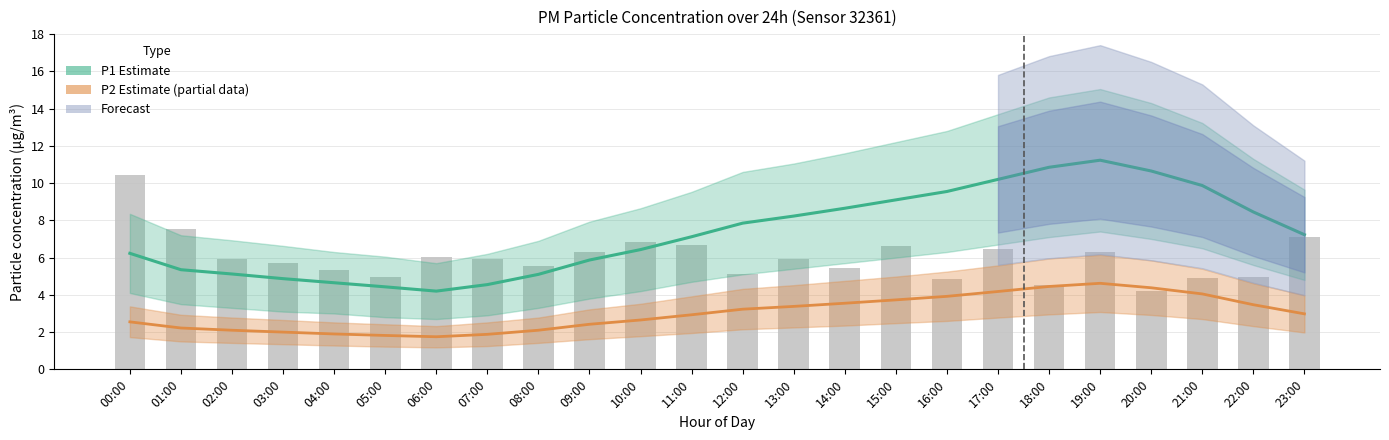

Rank the categories by Observed P1 readings value from highest to lowest.

00:00, 01:00, 23:00, 10:00, 11:00, 15:00, 17:00, 09:00, 19:00, 06:00, 02:00, 07:00, 13:00, 03:00, 08:00, 14:00, 04:00, 12:00, 22:00, 05:00, 21:00, 16:00, 18:00, 20:00